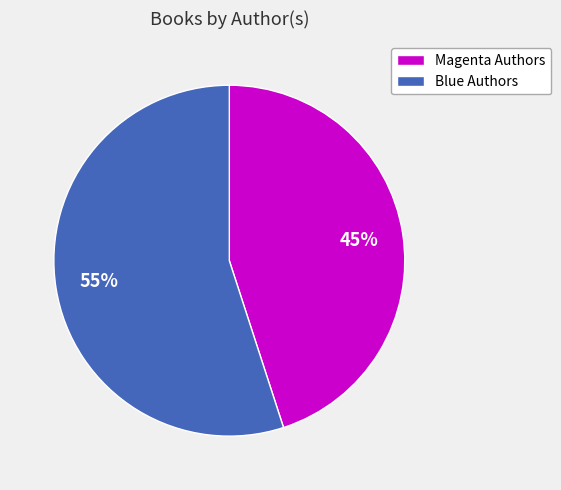

Is there a majority slice in this chart?

Yes